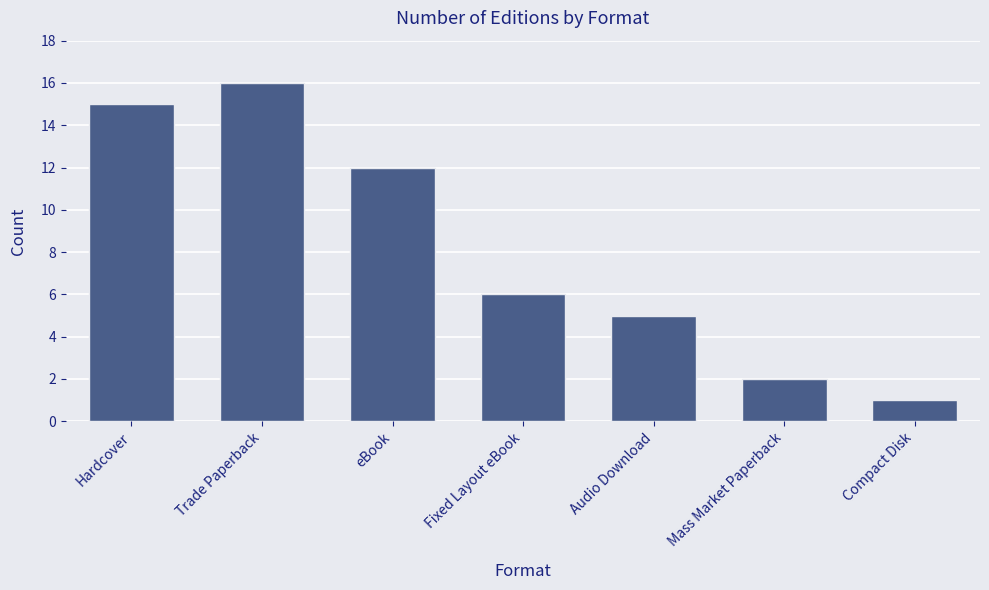

At which label is the value closest to 8?

Fixed Layout eBook